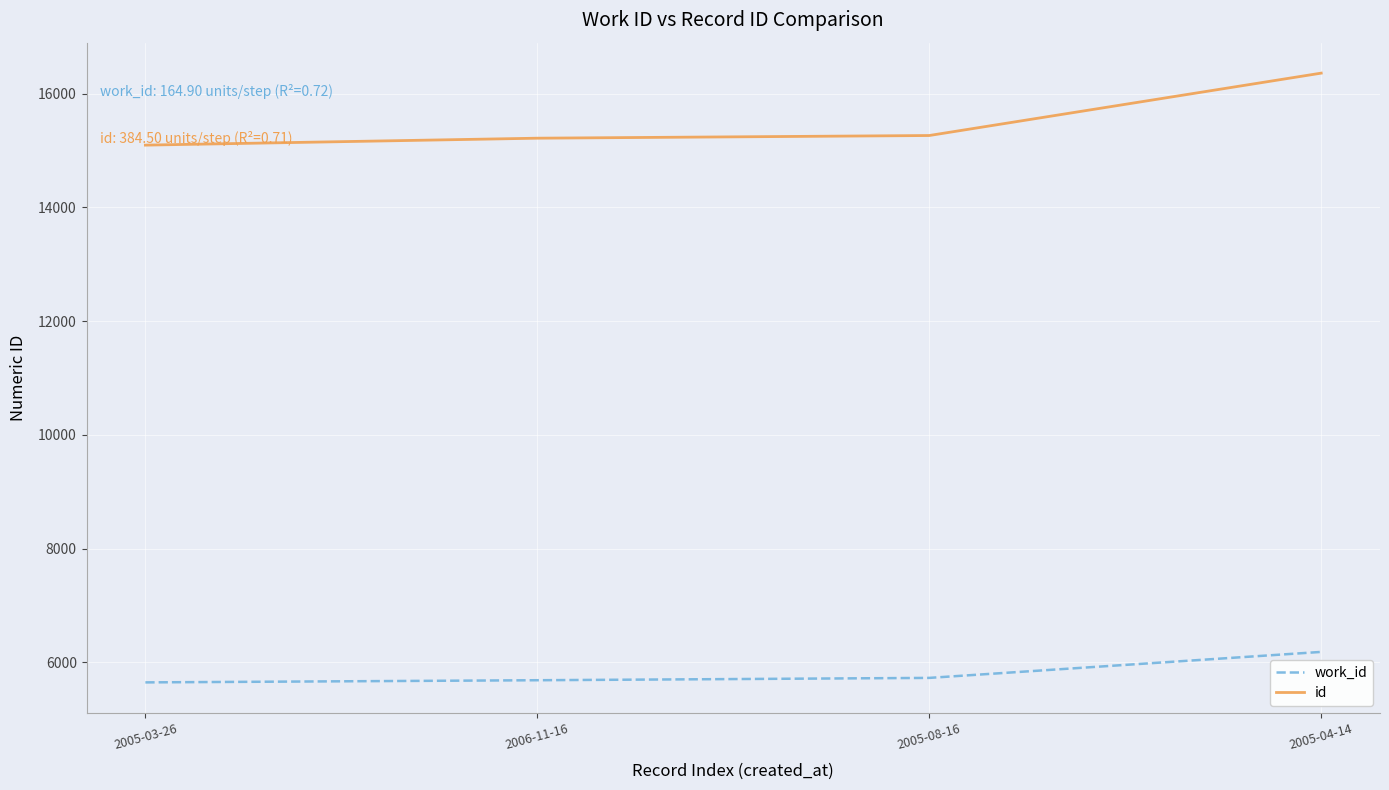

What is the difference between the maximum and minimum values in the work_id series?

536